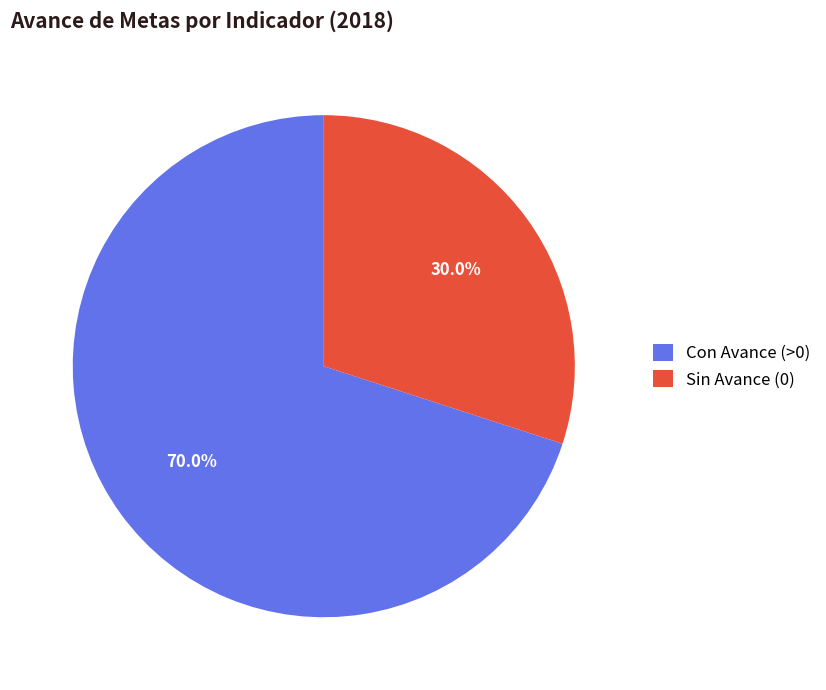

Does Con Avance (>0) account for over 50% of the chart?

Yes